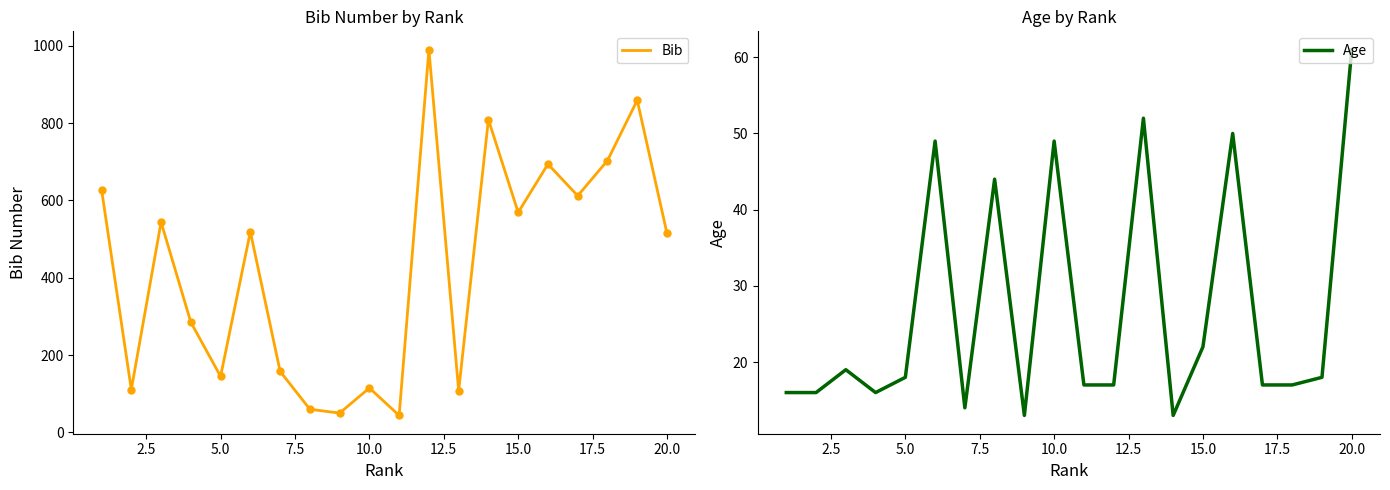

What is the lowest value of the Bib series?

44